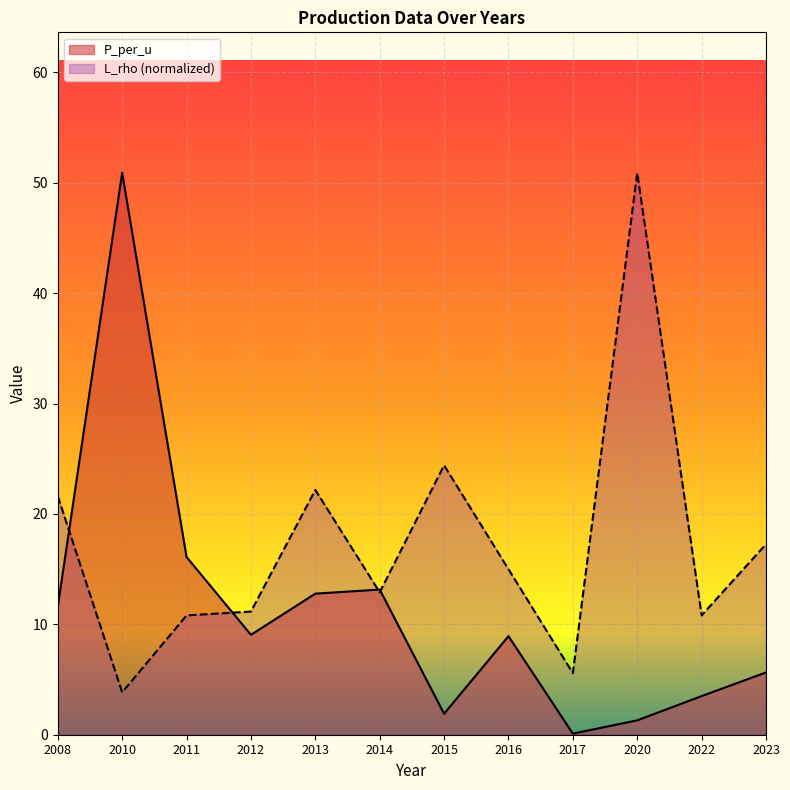

True or false: P_per_u has more than 1 interior local peaks.

True